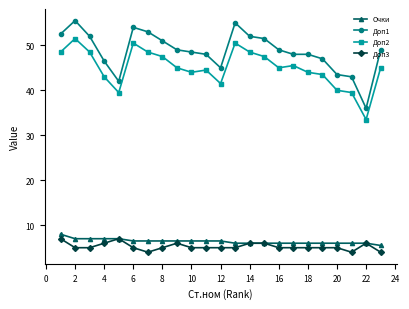

In Доп2, how many points are lower than both neighbors (excluding endpoints)?

5